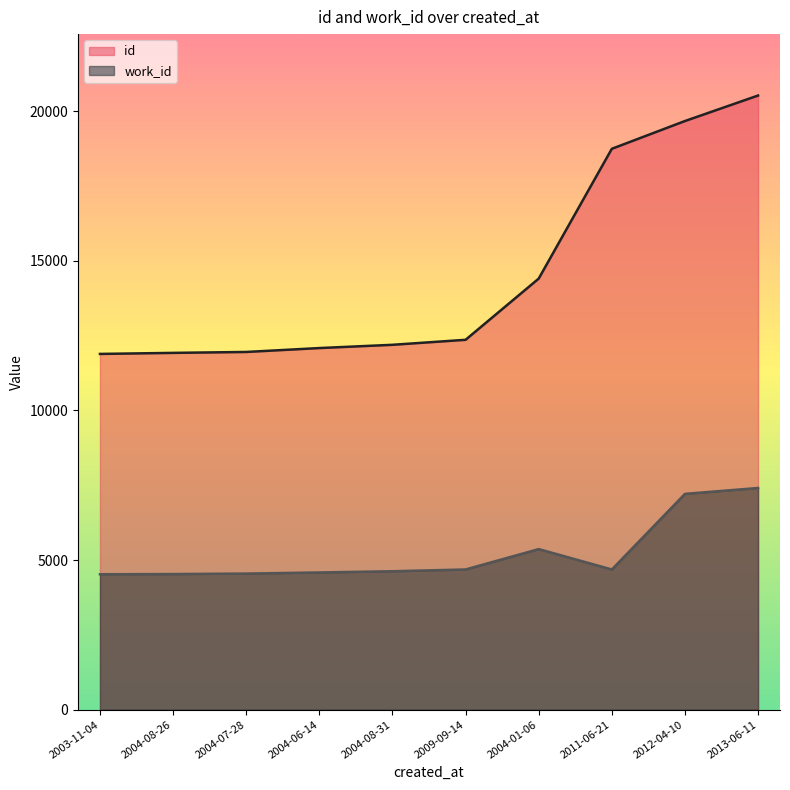

Which series has the largest total across all categories?

id